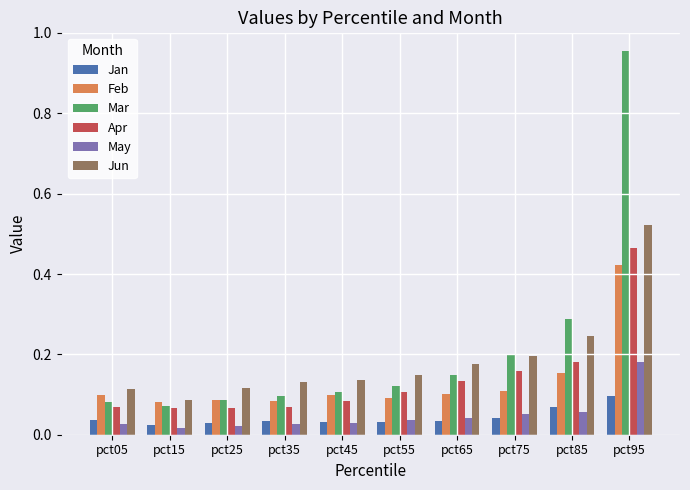

True or false: Apr has a value of 0.1 at pct55.

True